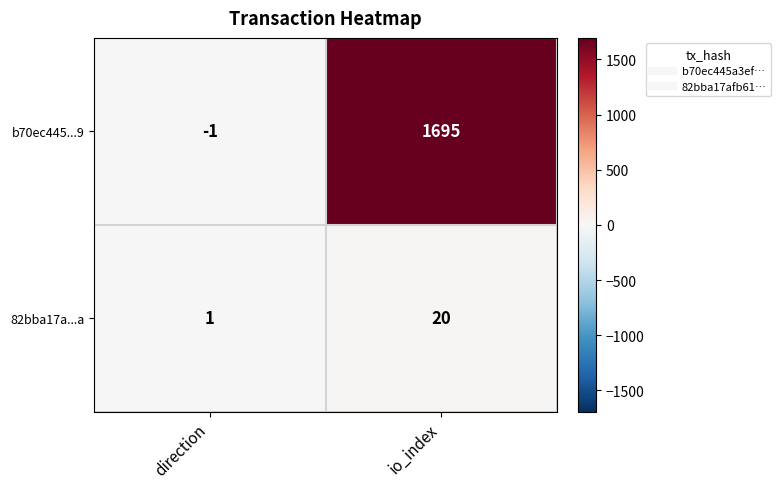

Count the number of data series in this chart.

2